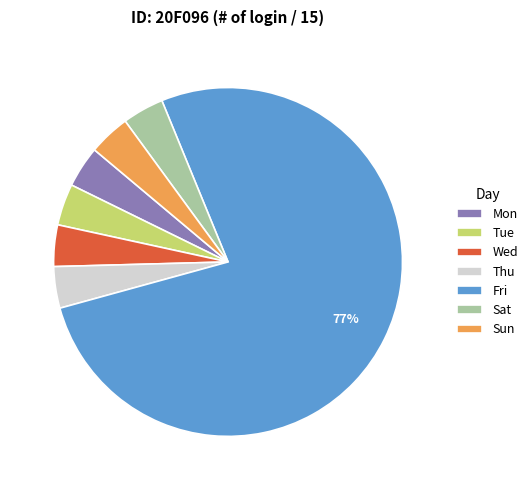

The Sun slice represents 4% of the pie. True or false?

True